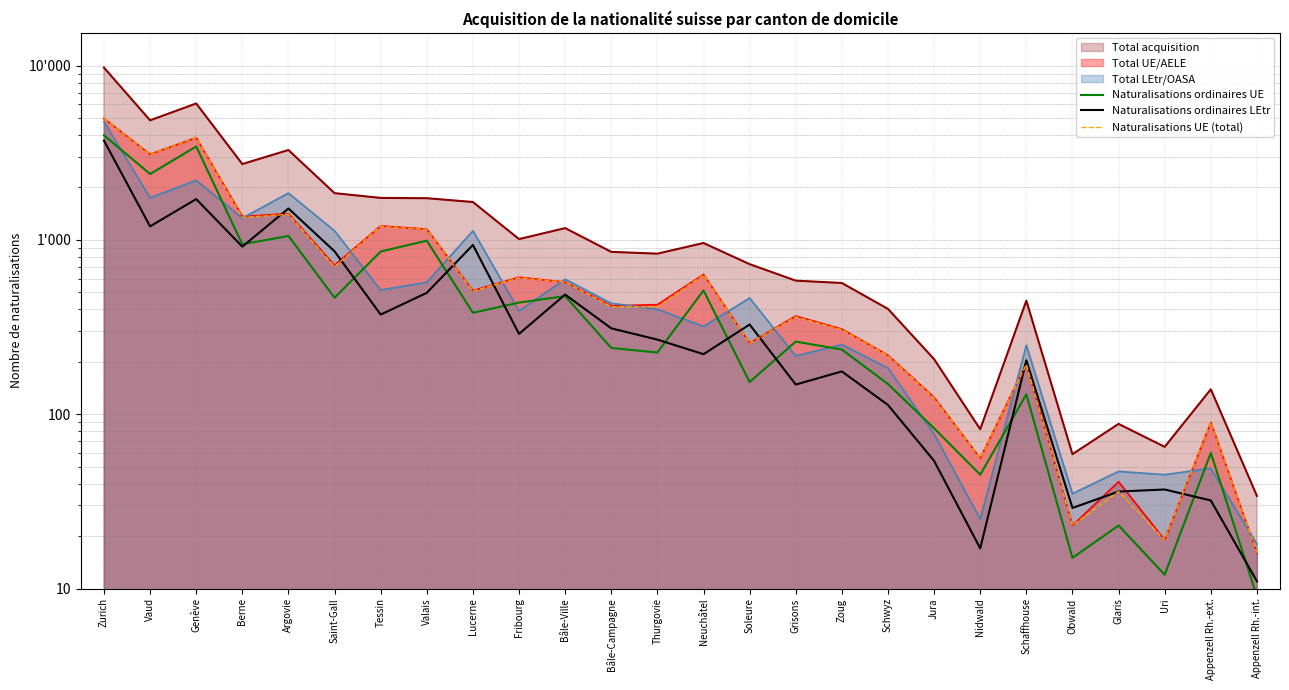

Which label corresponds to the smallest value in the chart?

Appenzell Rh.-int.